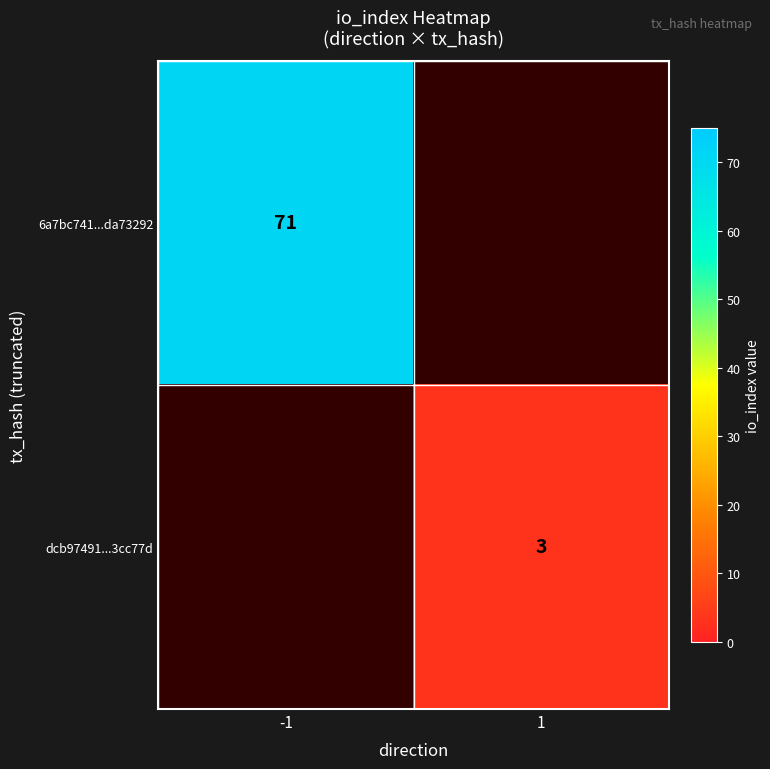

Is it true that dcb97491...3cc77d equals 4 at 1?

False